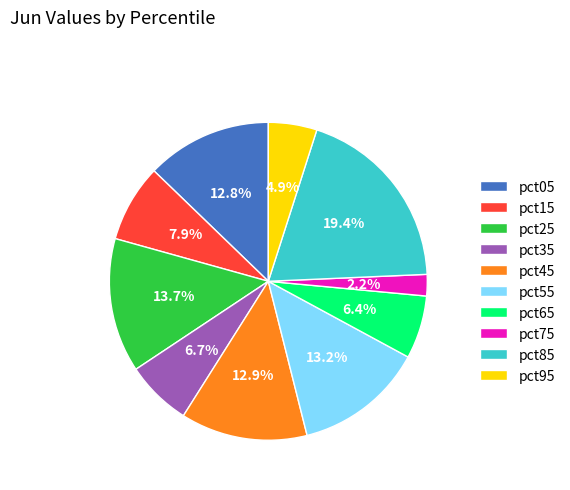

True or false: pct45 accounts for 6% of the total.

False